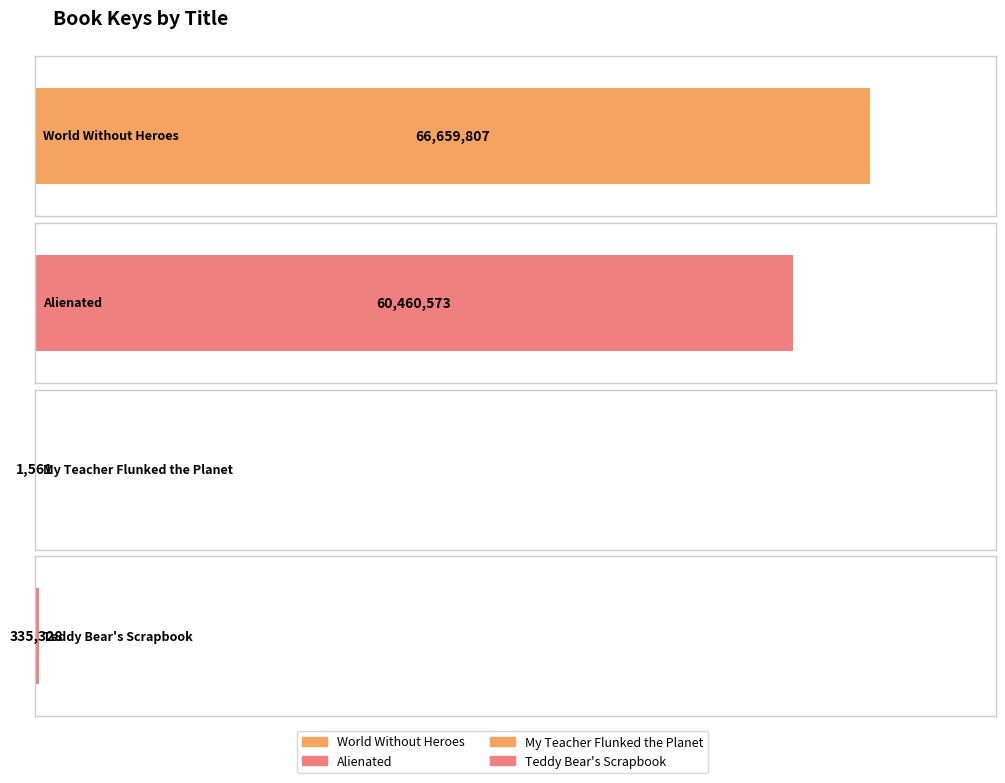

What is the maximum value shown in the chart?

66659807